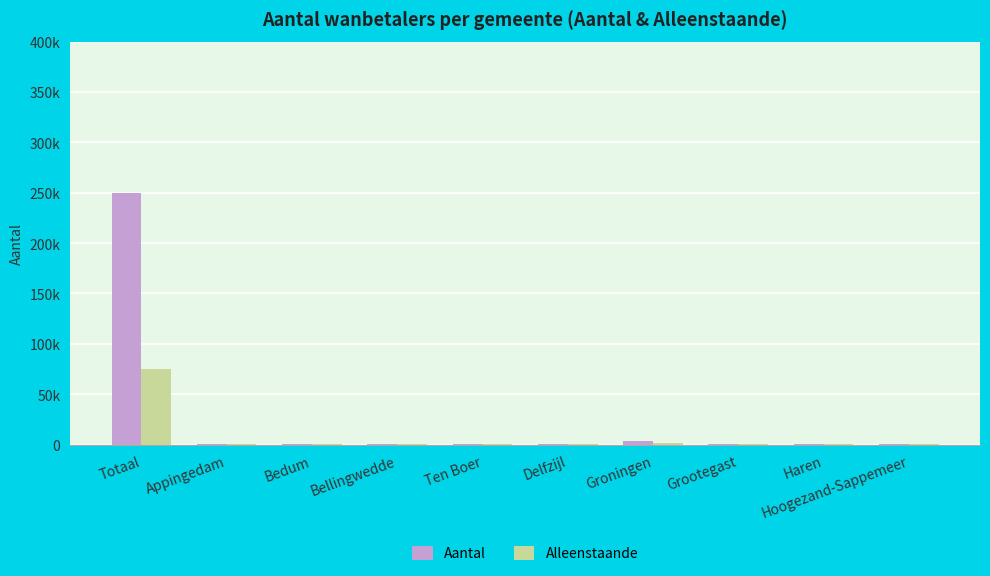

What is the spread (max minus min) of values at Totaal?

175400